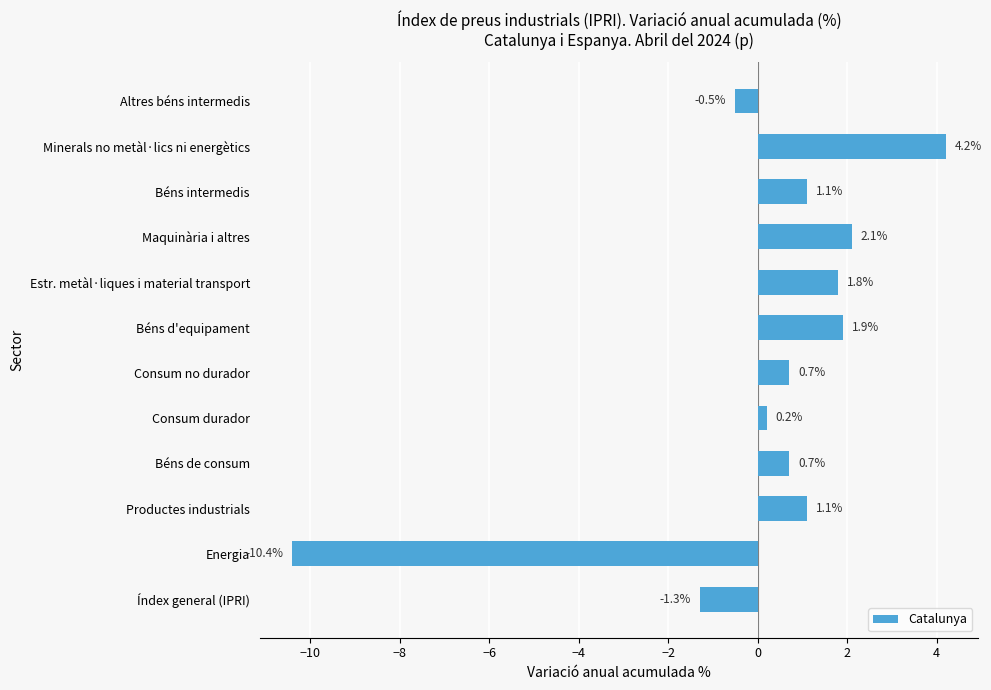

Reading top to bottom, transcribe all the data shown in this chart.

Altres béns intermedis=-0.5	Minerals no metàl·lics ni energètics=4.2	Béns intermedis=1.1	Maquinària i altres=2.1	Estr. metàl·liques i material transport=1.8	Béns d'equipament=1.9	Consum no durador=0.7	Consum durador=0.2	Béns de consum=0.7	Productes industrials=1.1	Energia=-10.4	Índex general (IPRI)=-1.3